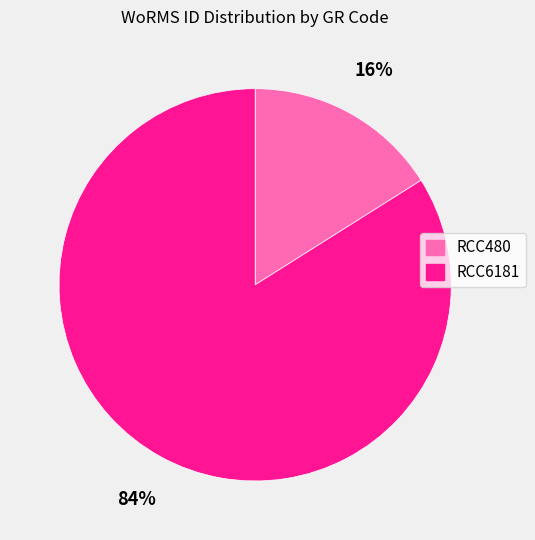

True or false: RCC6181 accounts for 92% of the total.

False